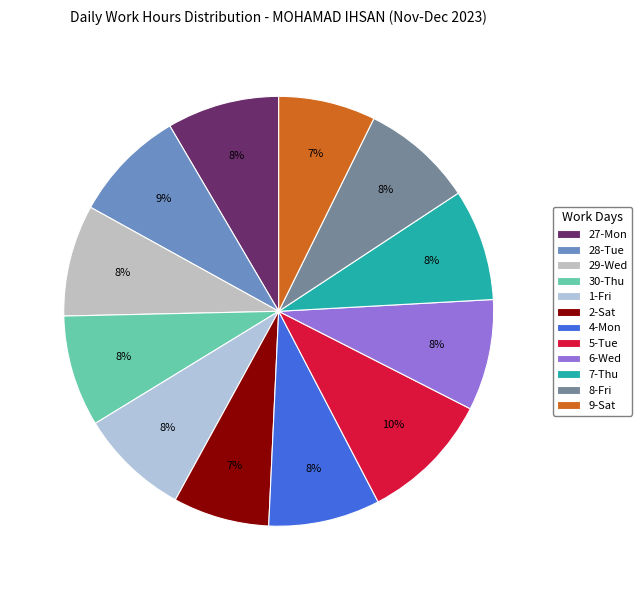

Is there any slice that represents more than half of the pie?

No